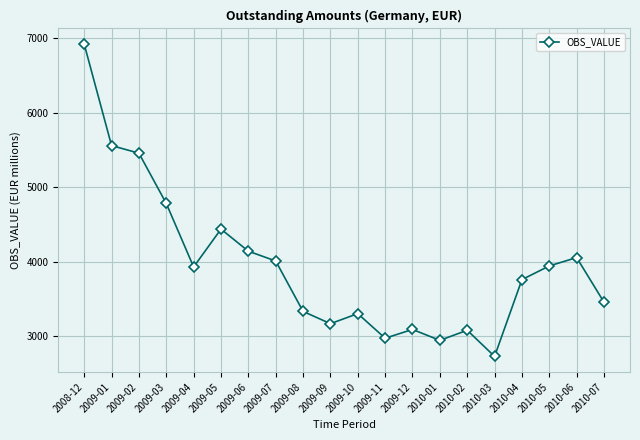

Which has a higher value, 2009-12 or 2010-04?

2010-04